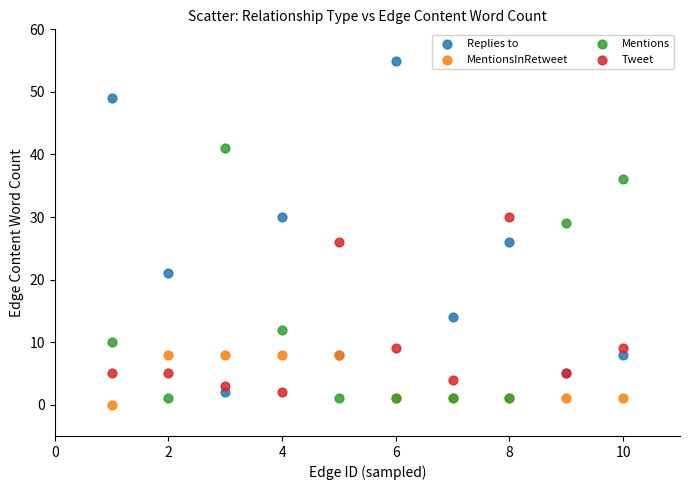

Which series reaches the maximum Y coordinate?

Replies to